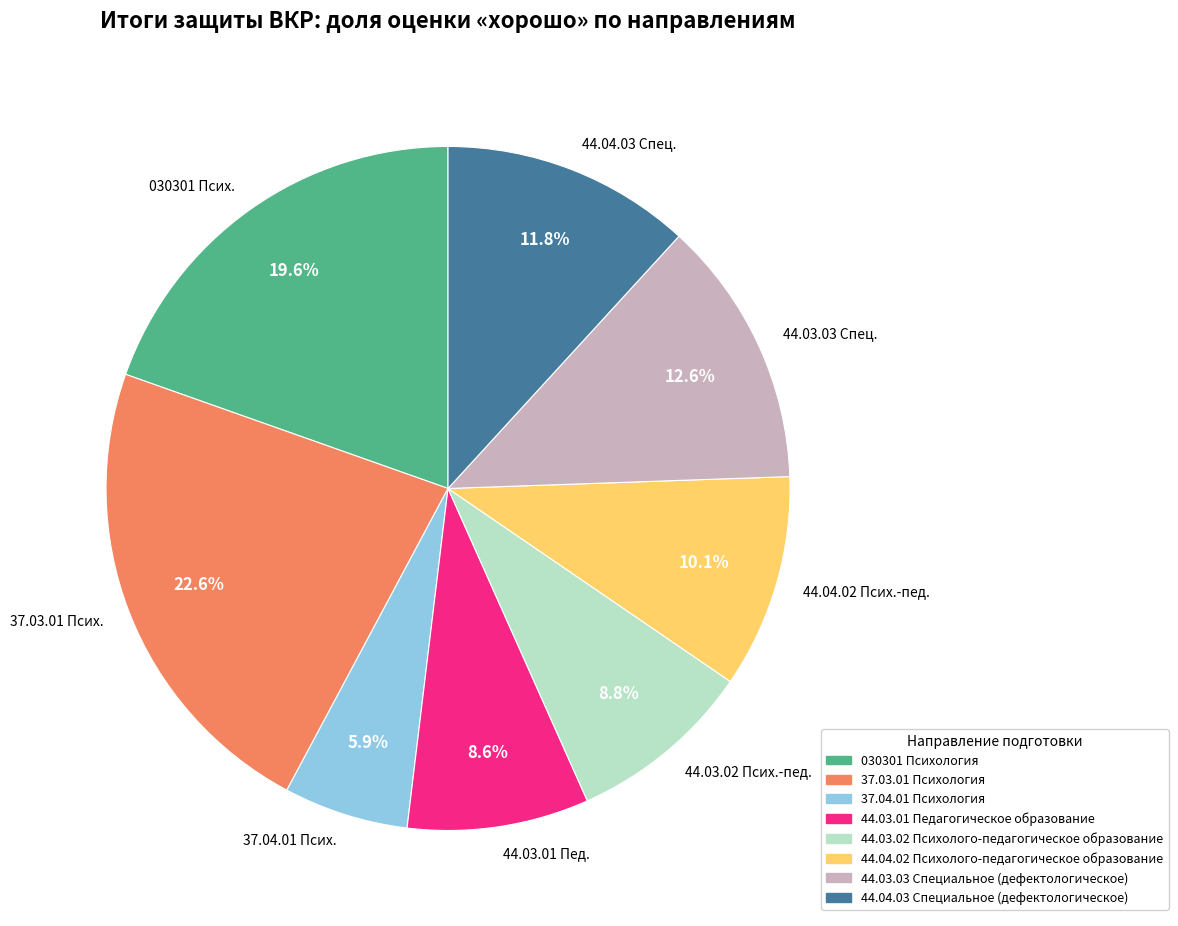

To the nearest percent, what is the difference between the largest and smallest slice percentages?

17%